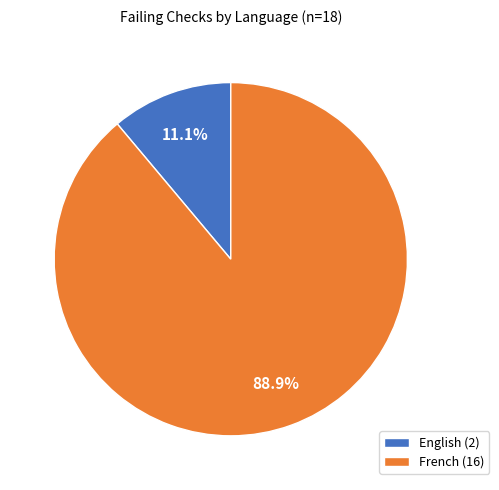

How many segments does this pie chart have?

2